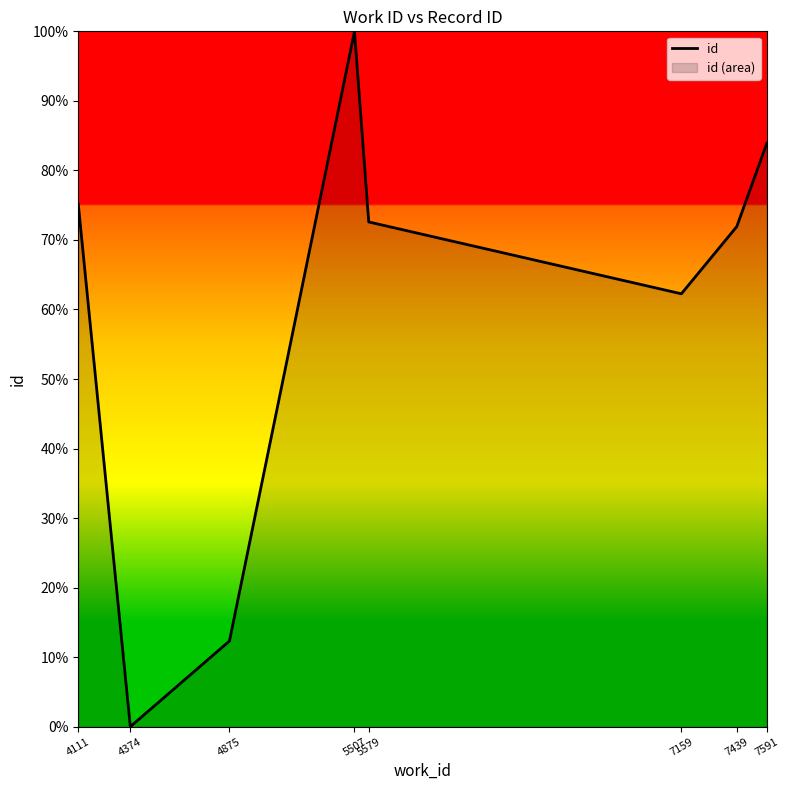

At which label is the value closest to 50?

7159